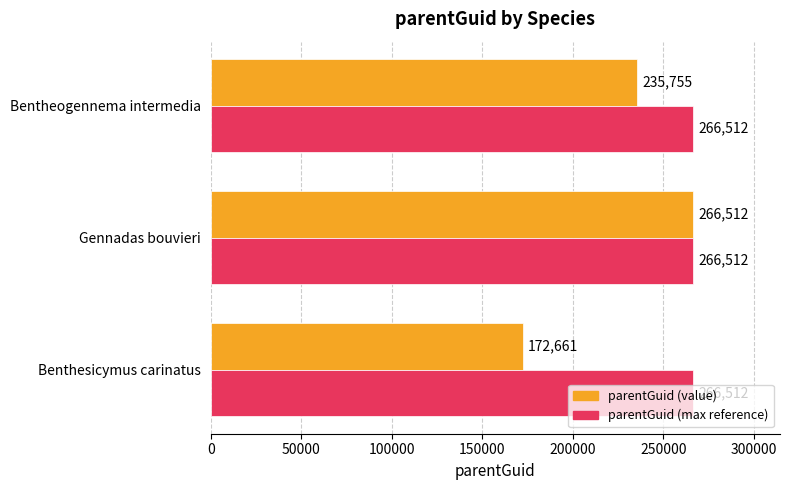

At which category is the sum across all series the highest?

Gennadas bouvieri